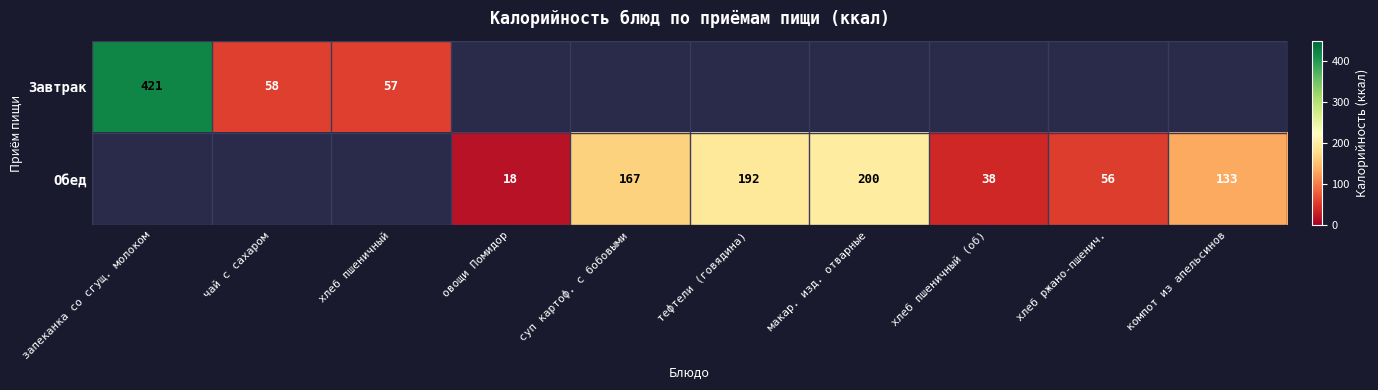

The Завтрак series shows 18 at хлеб пшеничный. True or false?

False